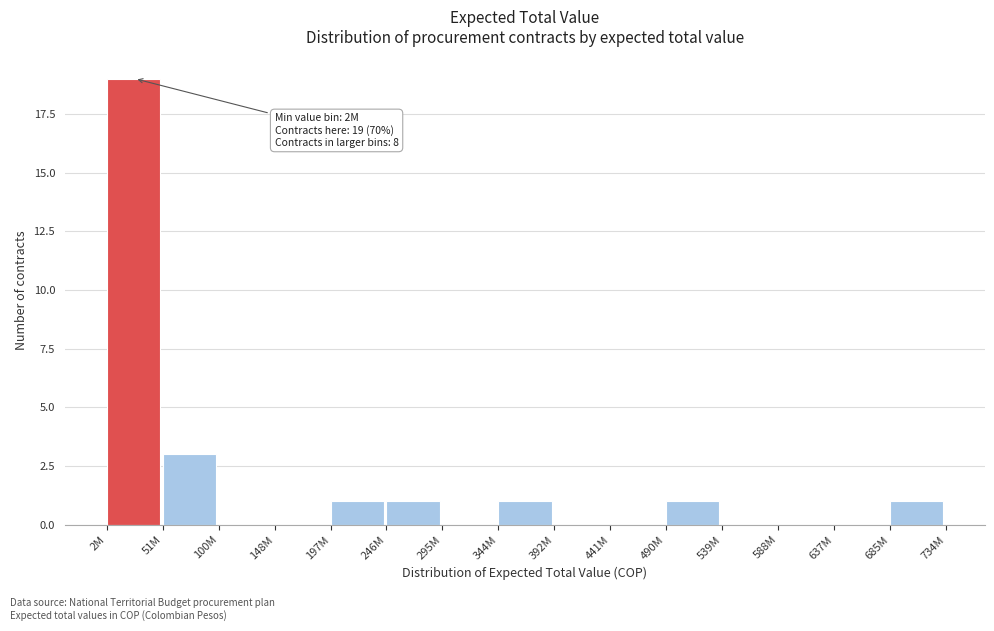

Reading left to right, list all the values displayed in this chart.

2M=19	51M=3	100M=0	148M=0	197M=1	246M=1	295M=0	344M=1	392M=0	441M=0	490M=1	539M=0	588M=0	637M=0	685M=1